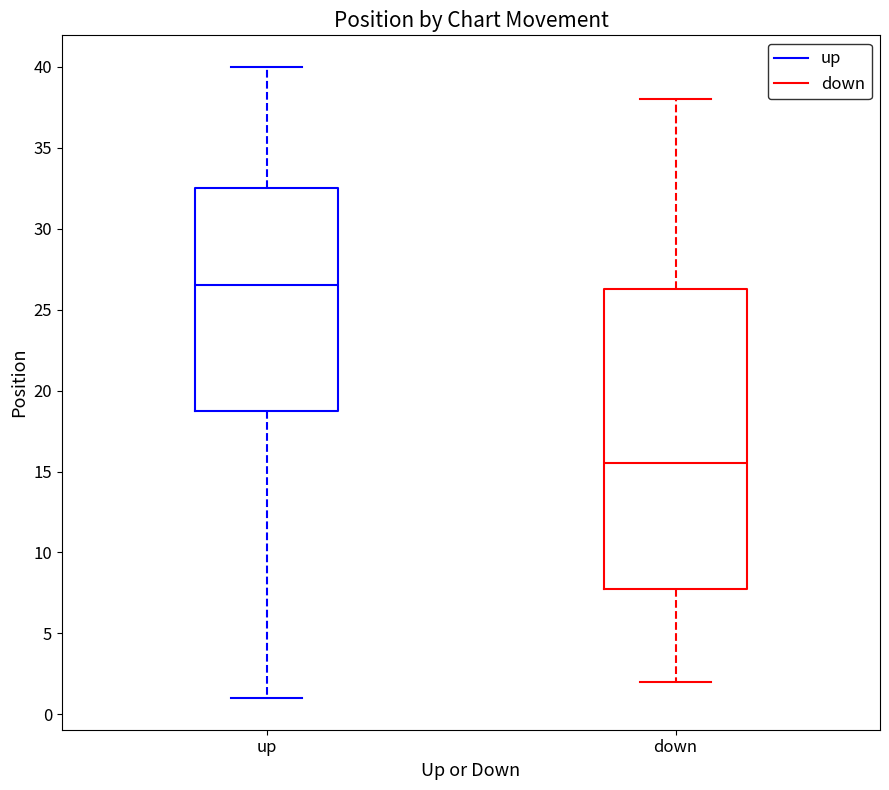

Which box is the tallest, from its lower edge to its upper edge?

down